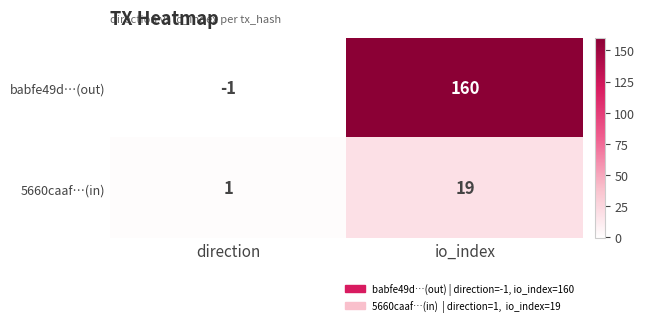

What is the sum of the 5660caaf…(in) values at direction and io_index?

20